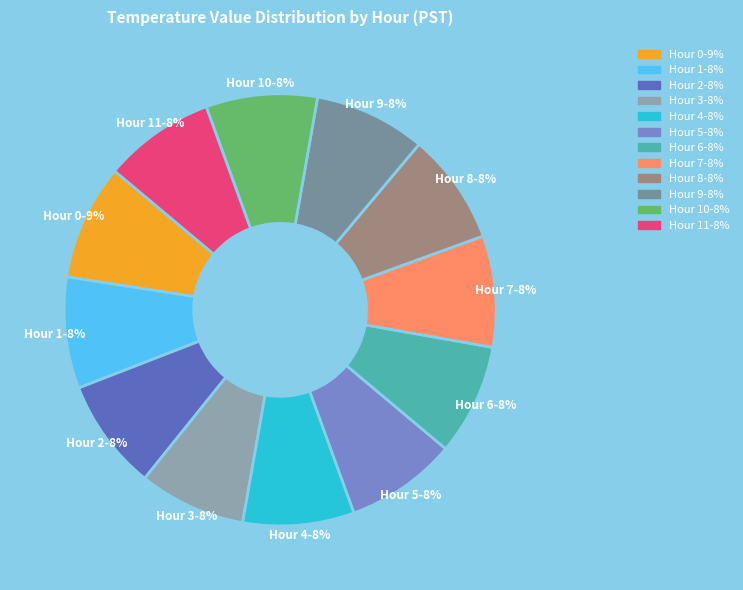

Combined, do Hour 1 and Hour 5 account for over 50%?

No